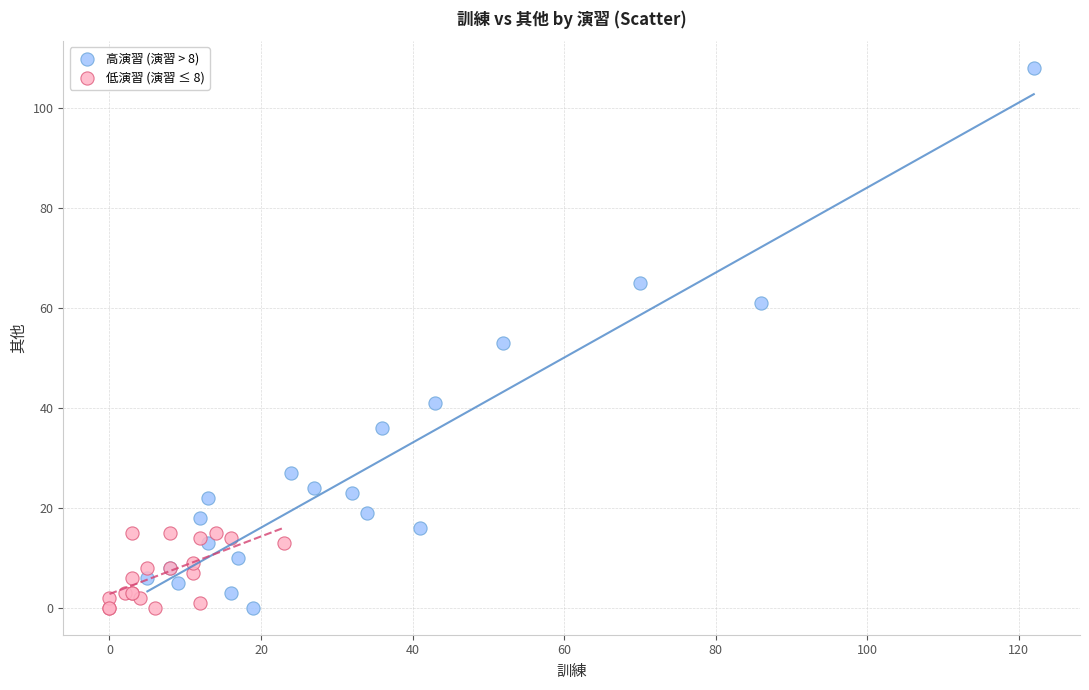

Which series reaches the maximum Y coordinate?

高演習 (演習 > 8)